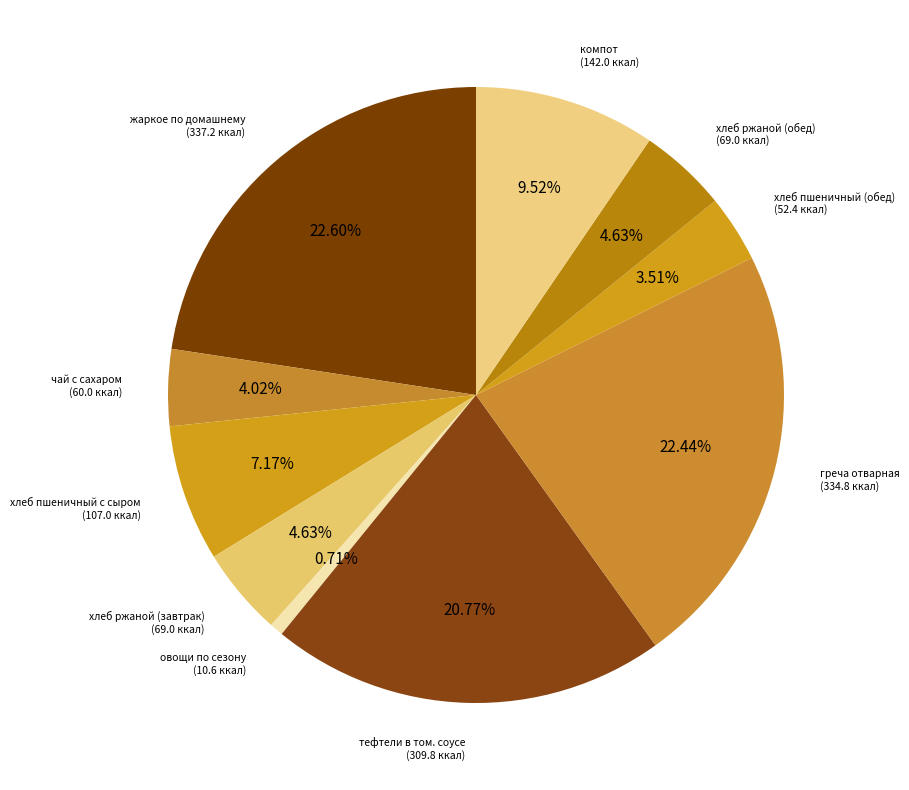

How many segments does this pie chart have?

10